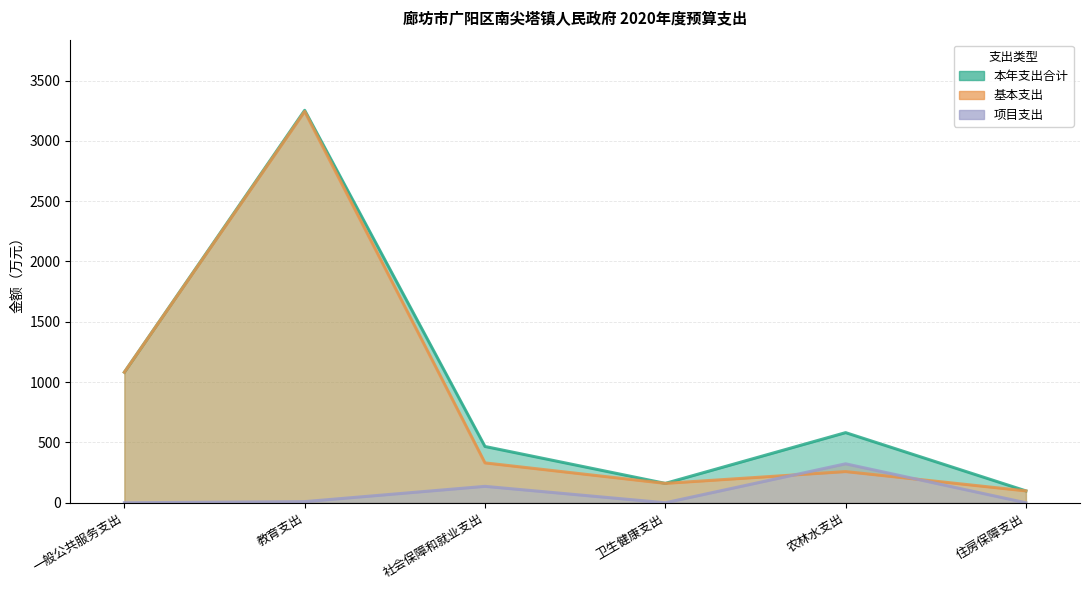

What are all the series names shown in the legend?

本年支出合计, 基本支出, 项目支出